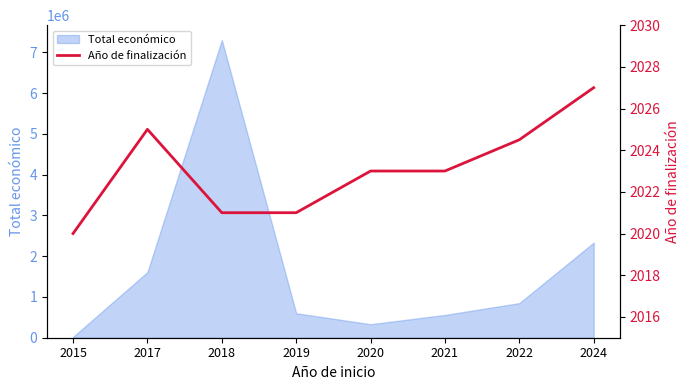

What is the highest value of the Total económico series?

7300969